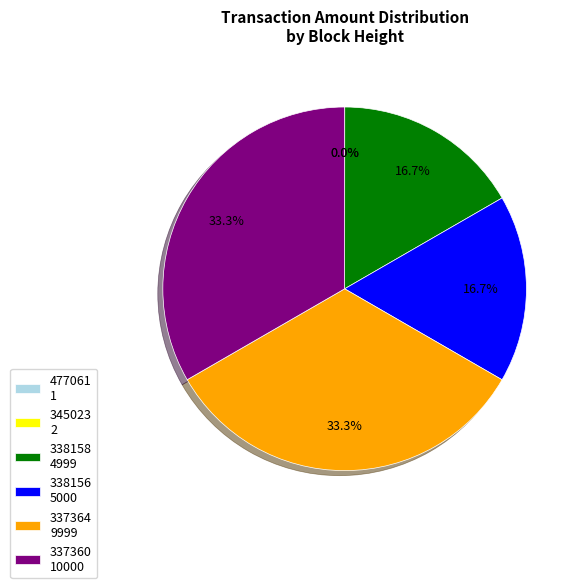

Is there any slice that represents more than half of the pie?

No